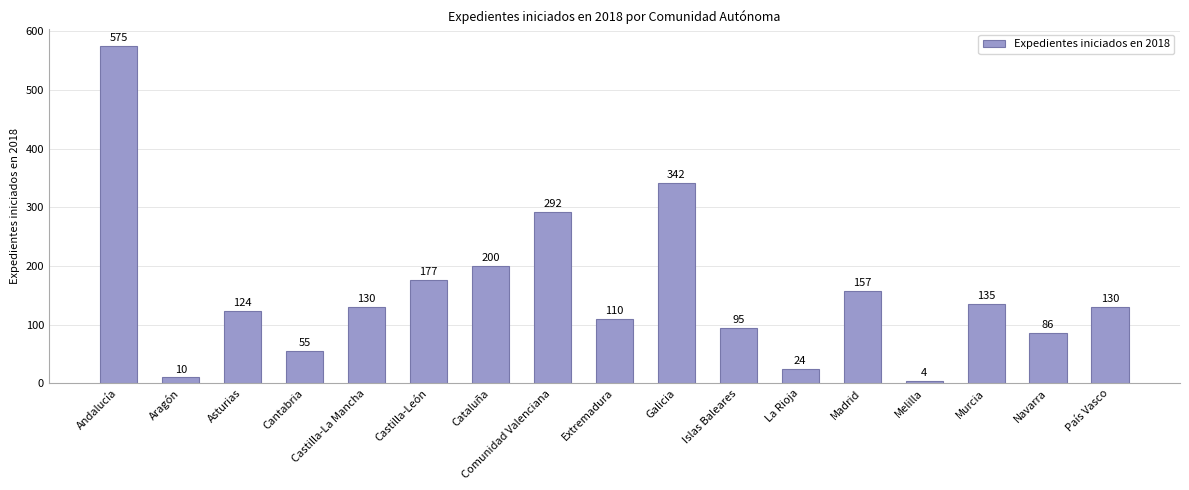

What is the label of the 5th bar from the right?

Madrid